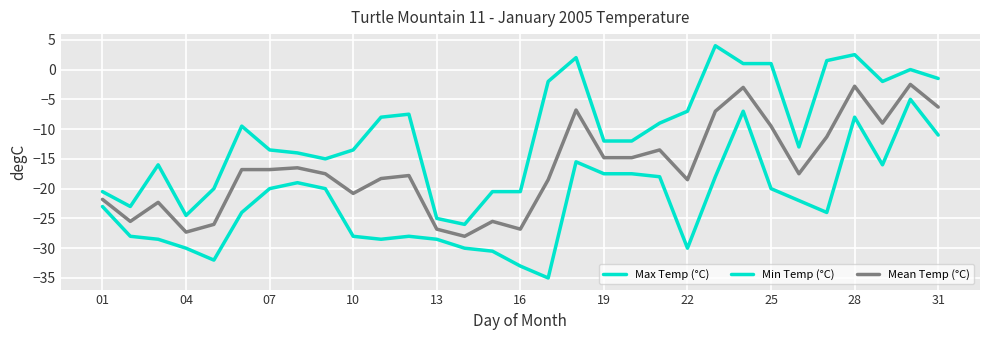

How many interior local valleys does the Min Temp (°C) series have?

6